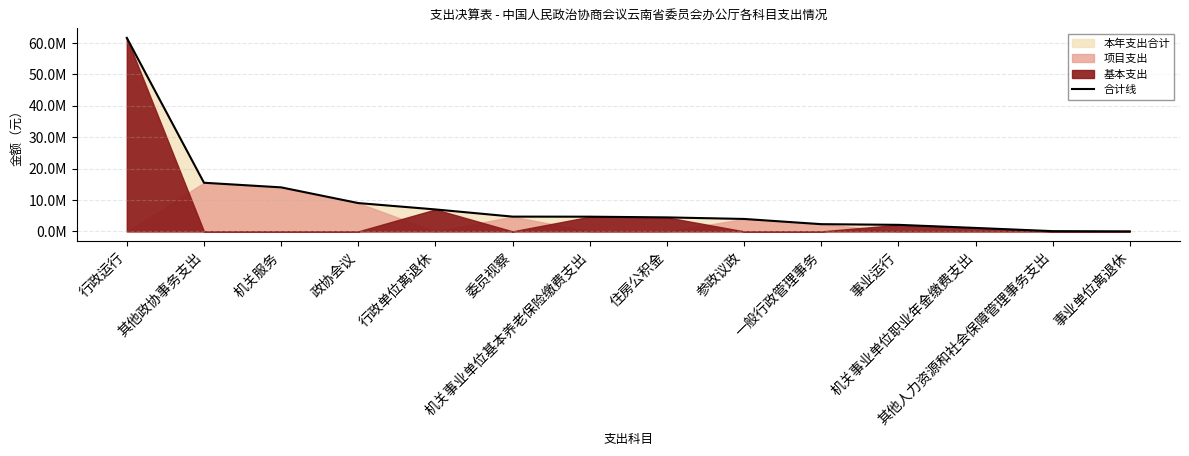

What is the change in value from 其他政协事务支出 to 事业单位离退休?

-15485789.4